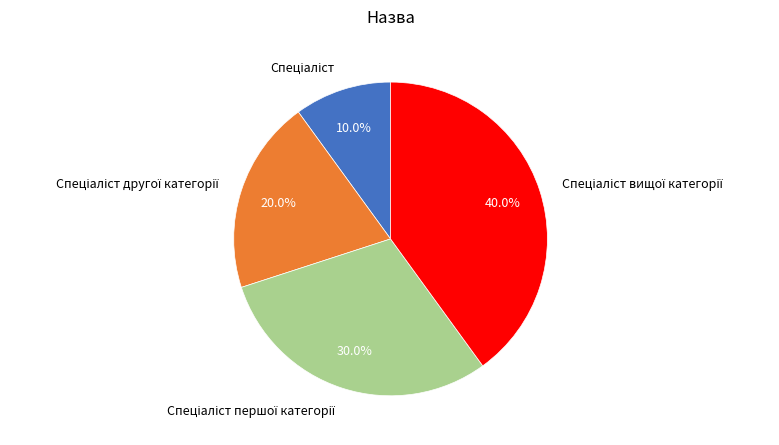

Is there any slice that represents more than half of the pie?

No